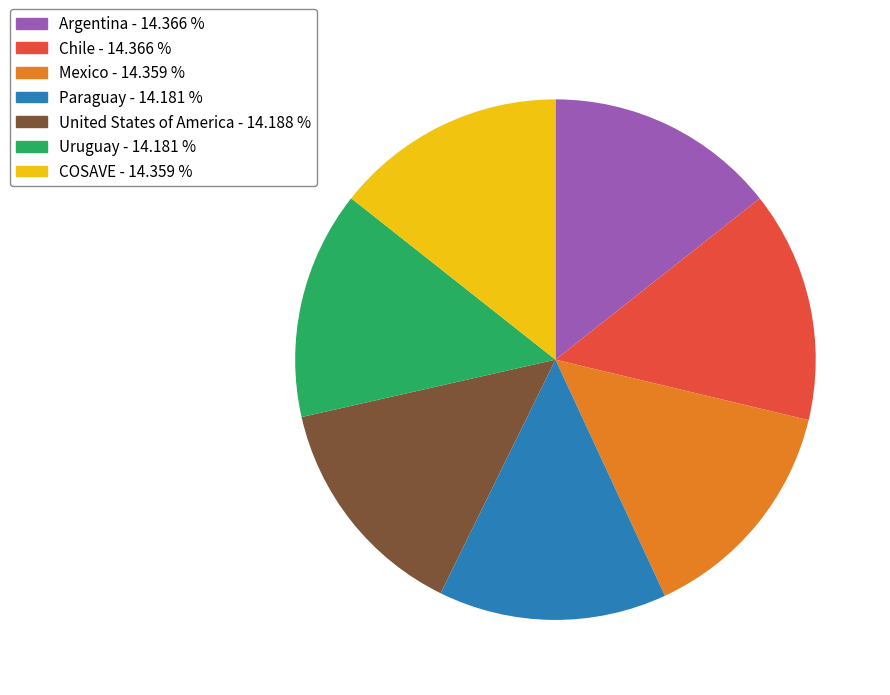

Does Uruguay represent more than half of the total?

No